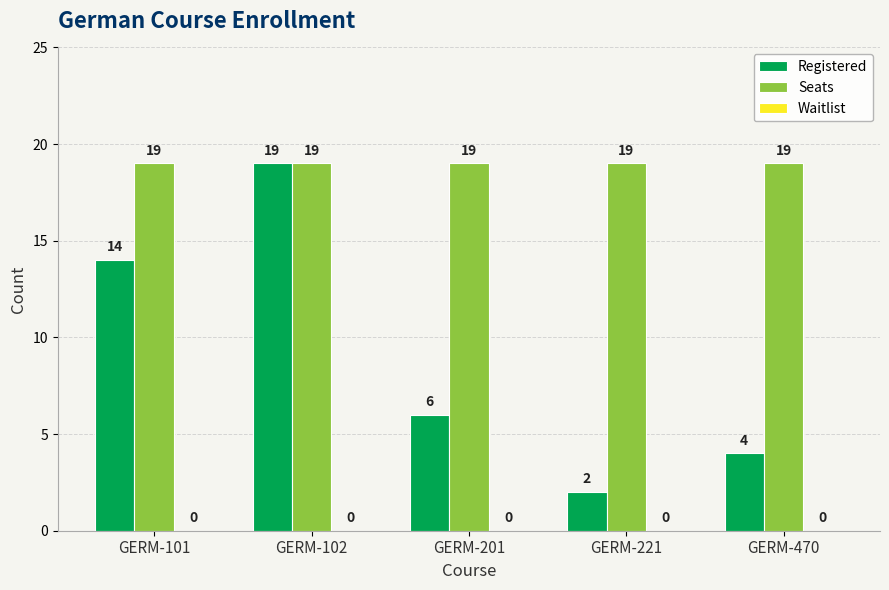

What is the average value of the Registered series?

9